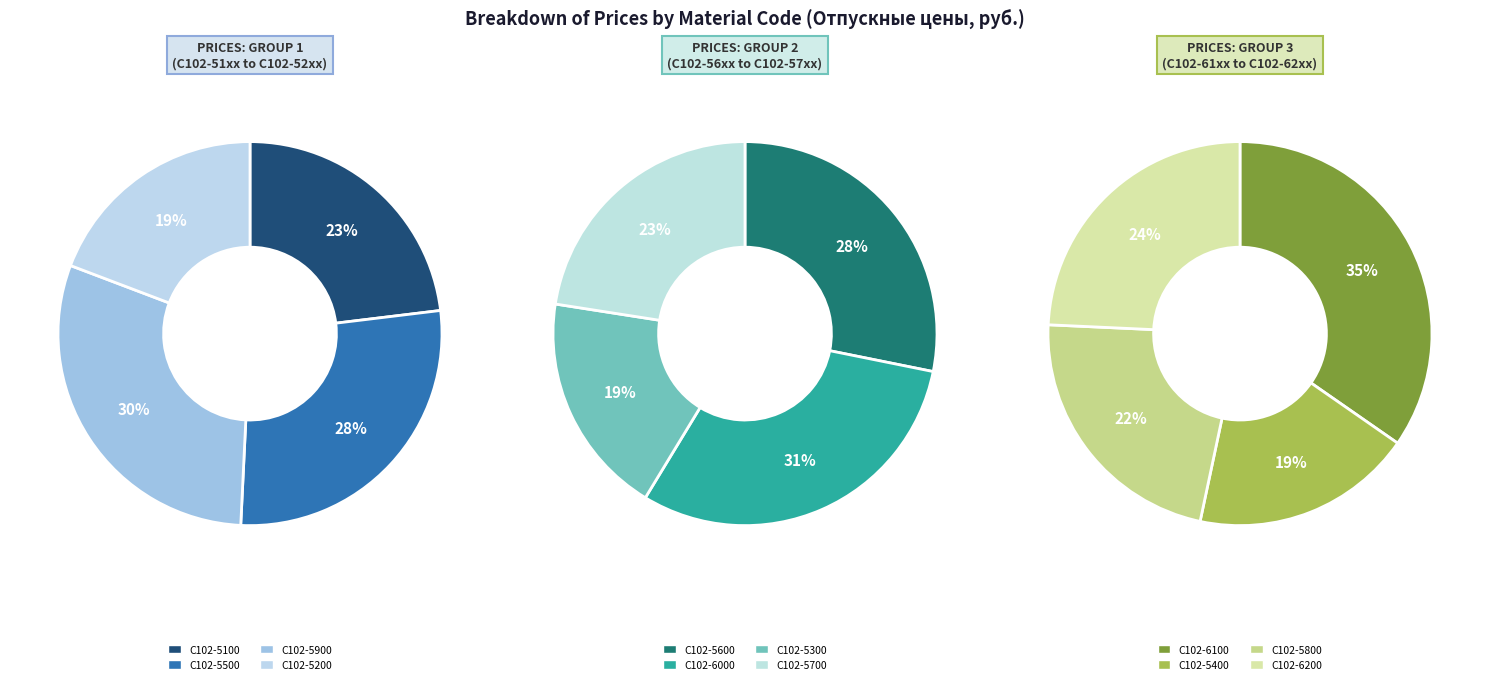

What portion of the pie excludes С102-5100?

90.4%